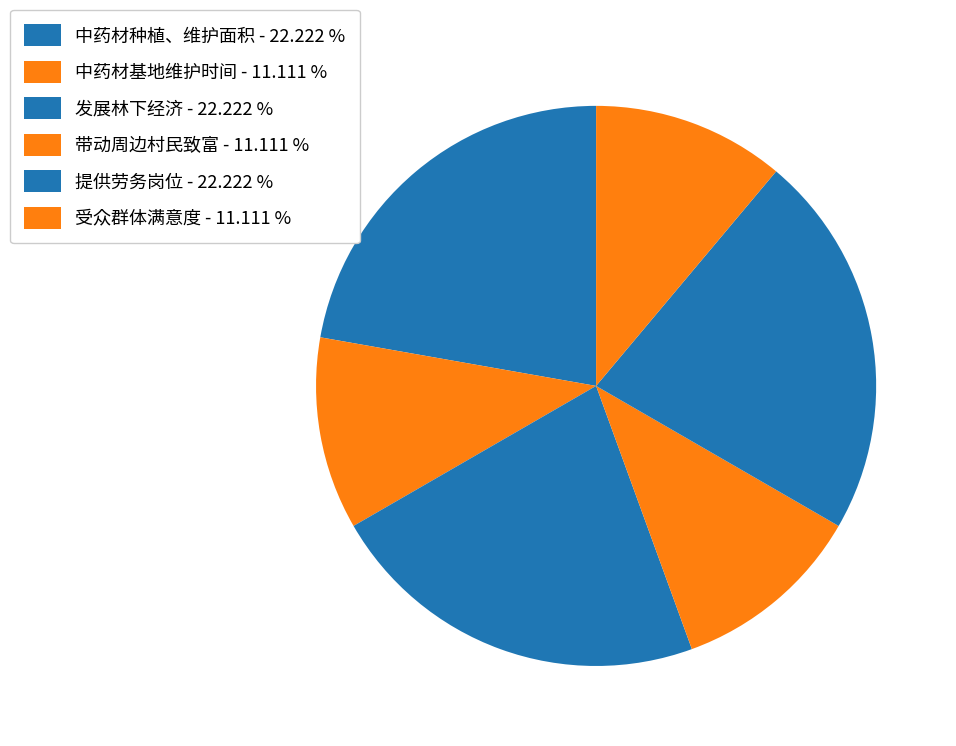

Is it true that 带动周边村民致富 is 25% of the pie?

False